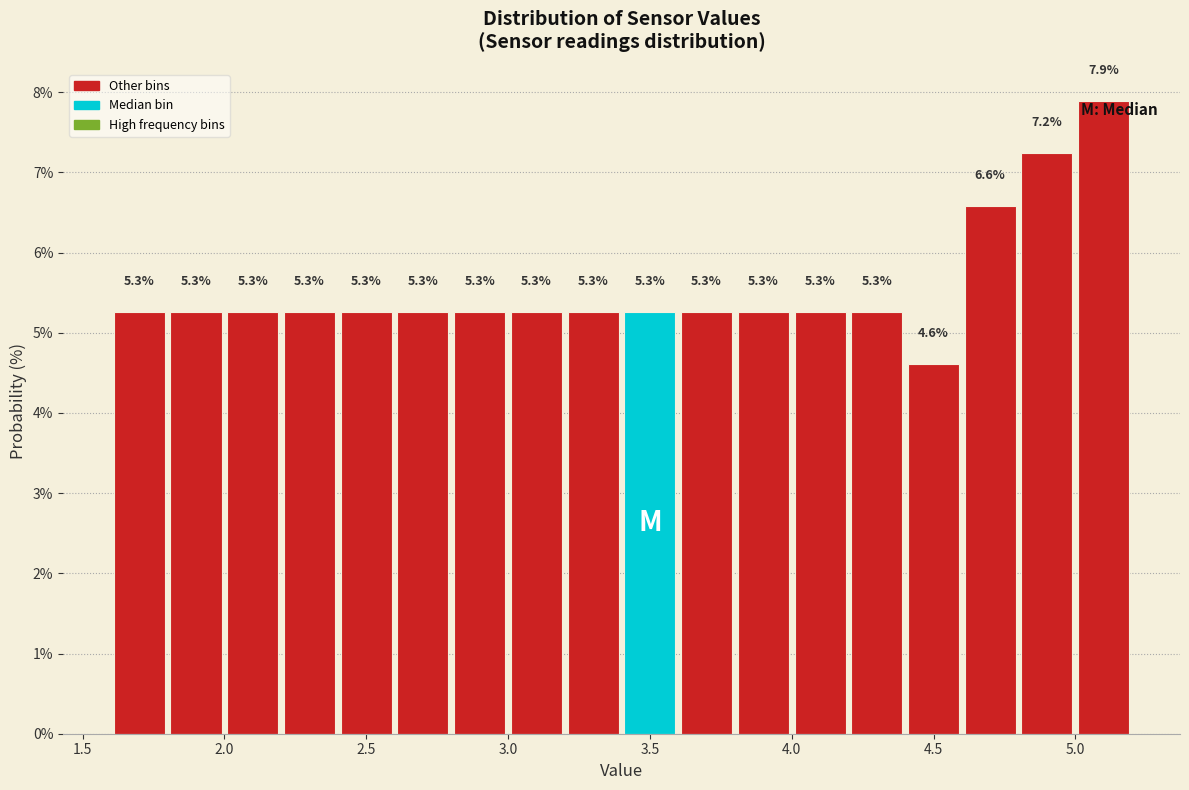

Reading left to right, transcribe this chart: for each bar, give the range it covers on the x-axis and its height.

1.6 to 1.8: 5.3
1.8 to 2.0: 5.3
2.0 to 2.2: 5.3
2.2 to 2.4: 5.3
2.4 to 2.6: 5.3
2.6 to 2.8: 5.3
2.8 to 3.0: 5.3
3.0 to 3.2: 5.3
3.2 to 3.4: 5.3
3.4 to 3.6: 5.3
3.6 to 3.8: 5.3
3.8 to 4.0: 5.3
4.0 to 4.2: 5.3
4.2 to 4.4: 5.3
4.4 to 4.6: 4.6
4.6 to 4.8: 6.6
4.8 to 5.0: 7.2
5.0 to 5.2: 7.9